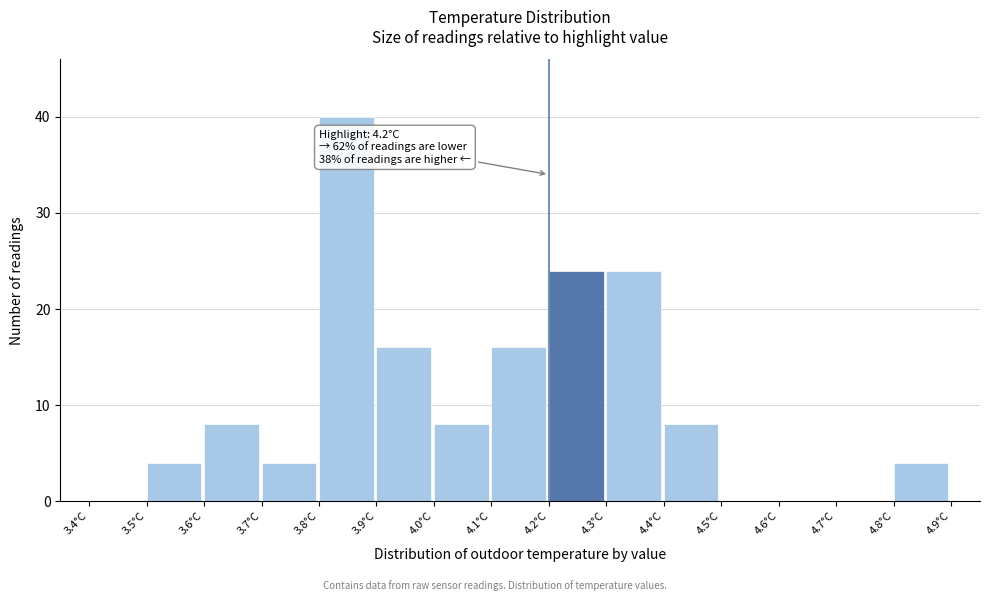

Over which range of the x-axis is the bar tallest?

3.8 to 3.9